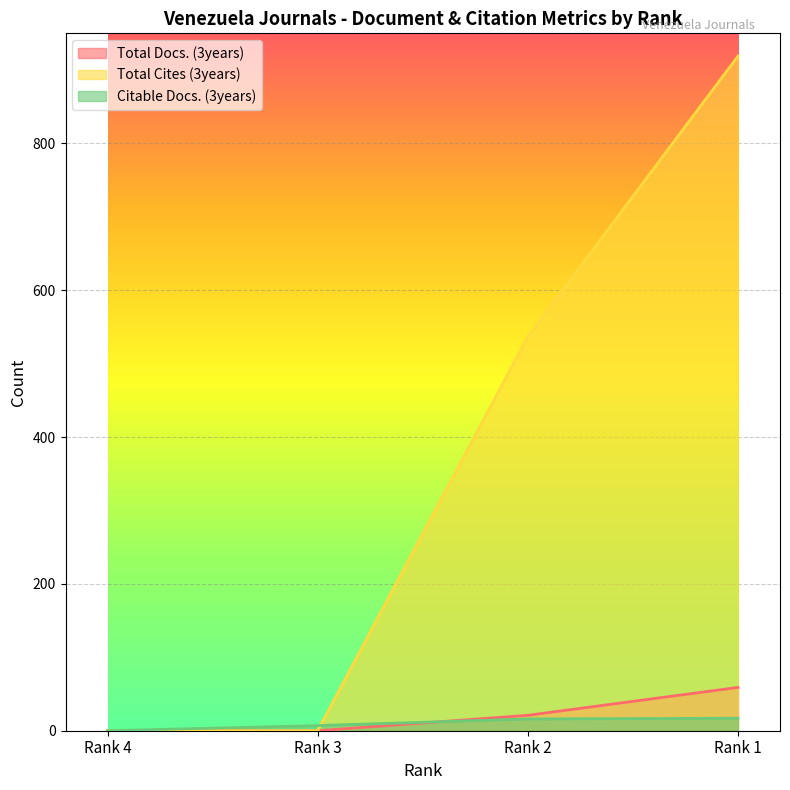

Between Rank 3 and Rank 1, which series saw the biggest shift?

Total Cites (3years)